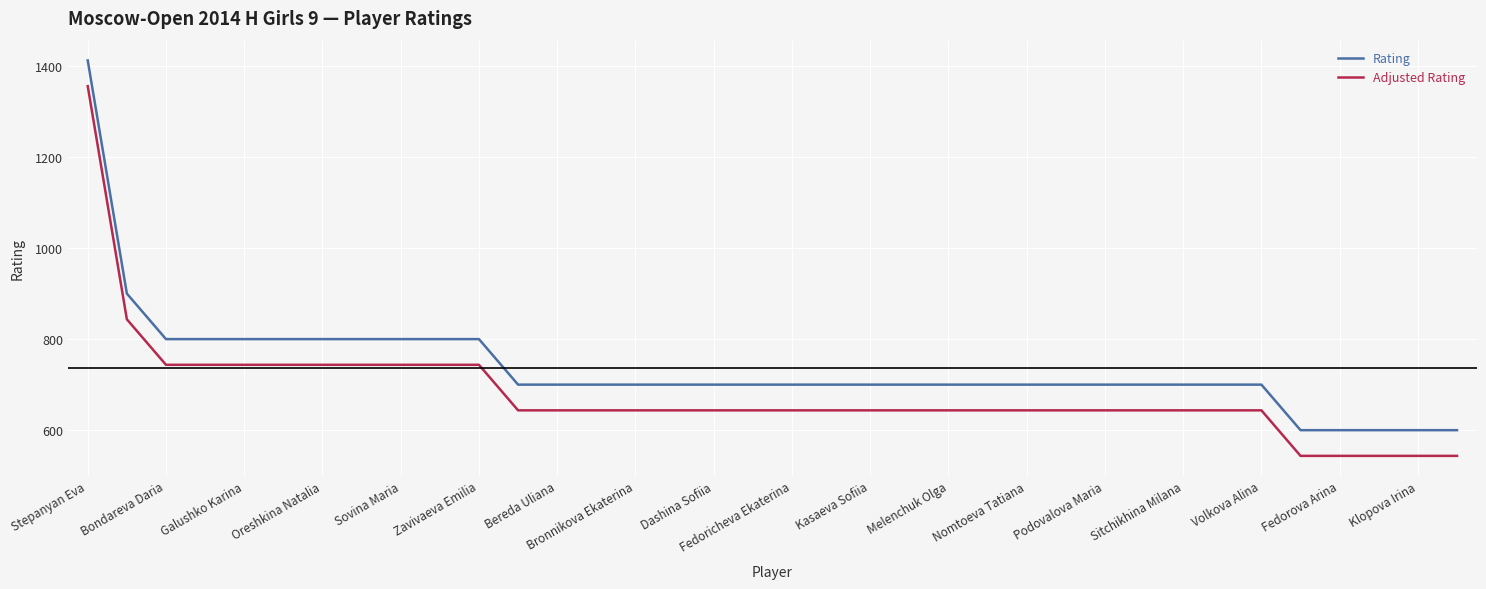

What is the difference between the maximum and minimum values in the Adjusted Rating series?

812.0